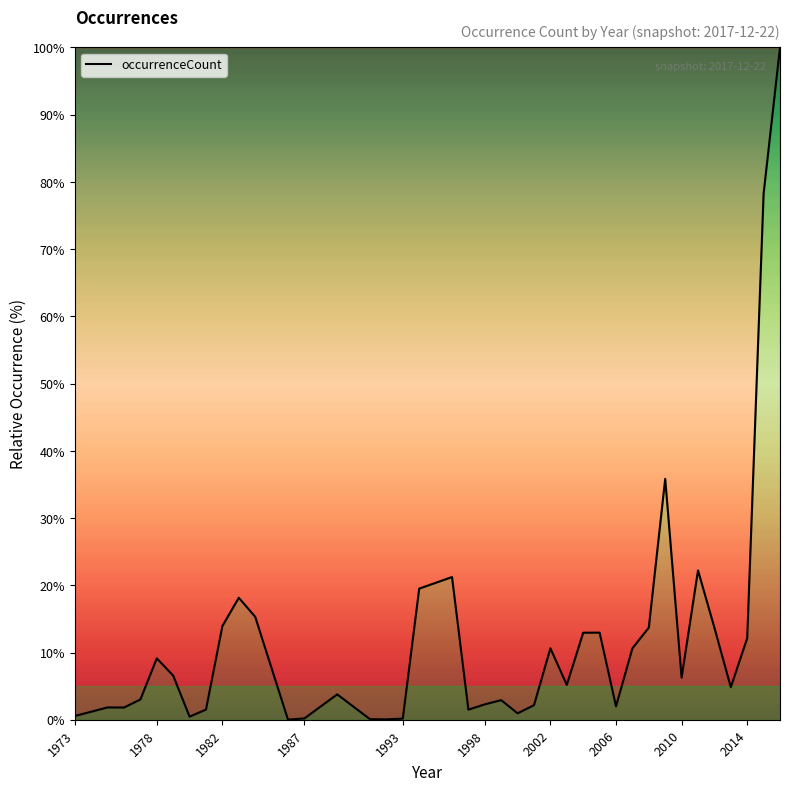

What is the maximum value shown in the chart?

100.0